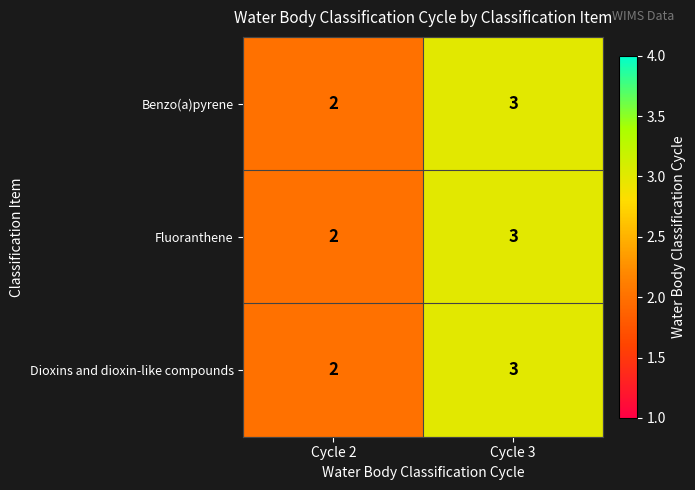

Rank the categories by Fluoranthene value from lowest to highest.

Cycle 2, Cycle 3